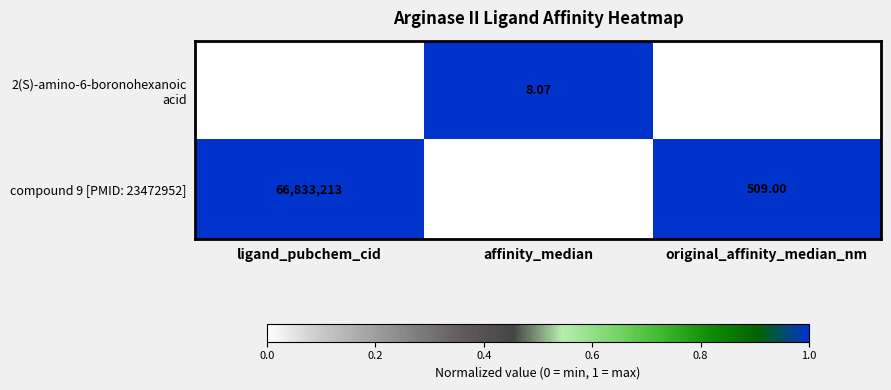

Is the value of 2(S)-amino-6-boronohexanoic acid at original_affinity_median_nm greater than the value of compound 9 [PMID: 23472952] at affinity_median?

Yes